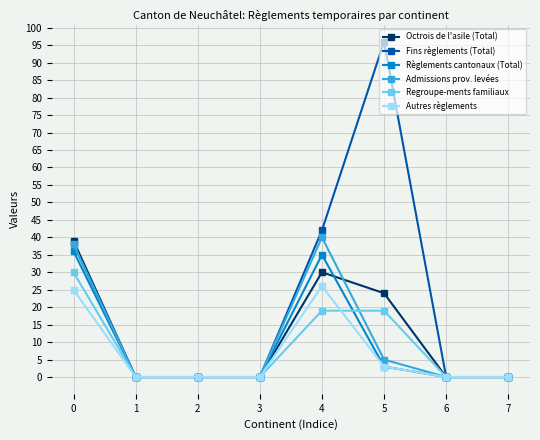

Reading left to right, what are all the values shown in this chart?

Octrois de l'asile (Total): 0=39	1=0	2=0	3=0	4=30	5=24	6=0	7=0
Fins règlements (Total): 0=38	1=0	2=0	3=0	4=42	5=96	6=0	7=0
Règlements cantonaux (Total): 0=36	1=0	2=0	3=0	4=35	5=3	6=0	7=0
Admissions prov. levées: 0=38	1=0	2=0	3=0	4=40	5=5	6=0	7=0
Regroupe-ments familiaux: 0=30	1=0	2=0	3=0	4=19	5=19	6=0	7=0
Autres règlements: 0=25	1=0	2=0	3=0	4=26	5=3	6=0	7=0